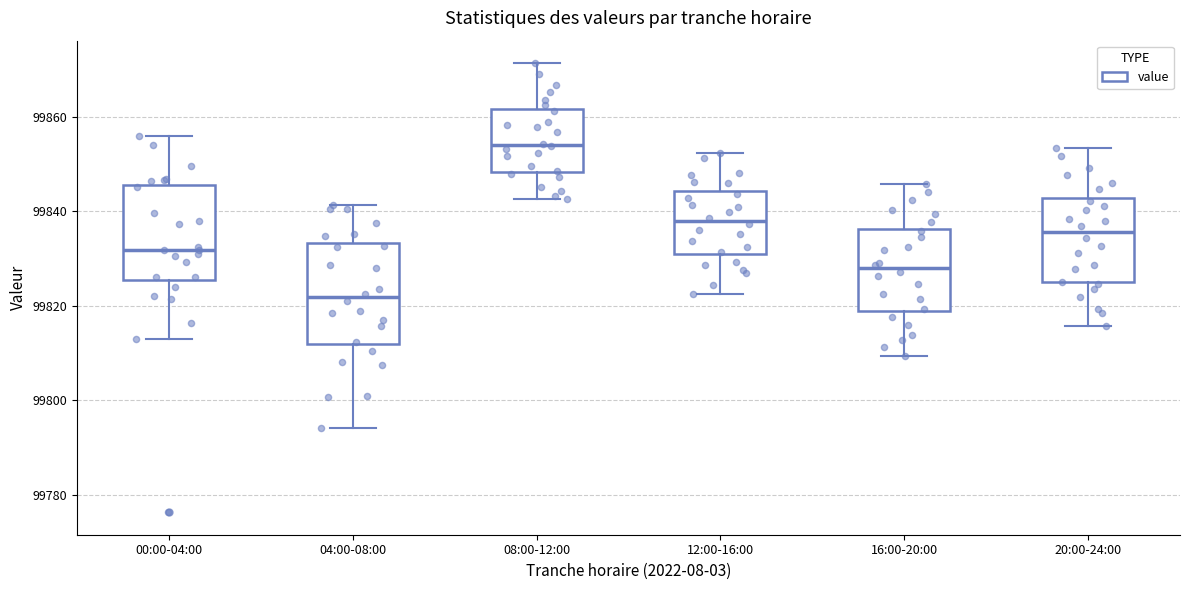

Which box's median line is the lowest?

04:00-08:00